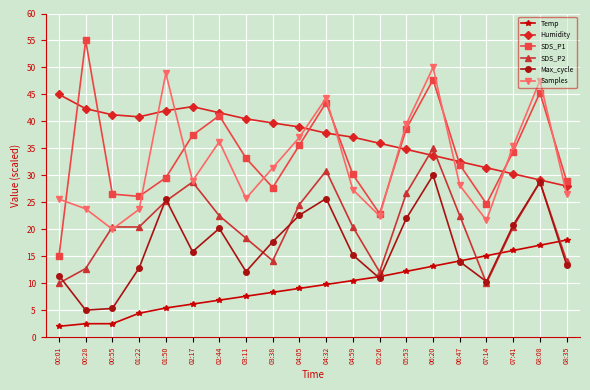

At which label does SDS_P1 reach its peak?

00:28